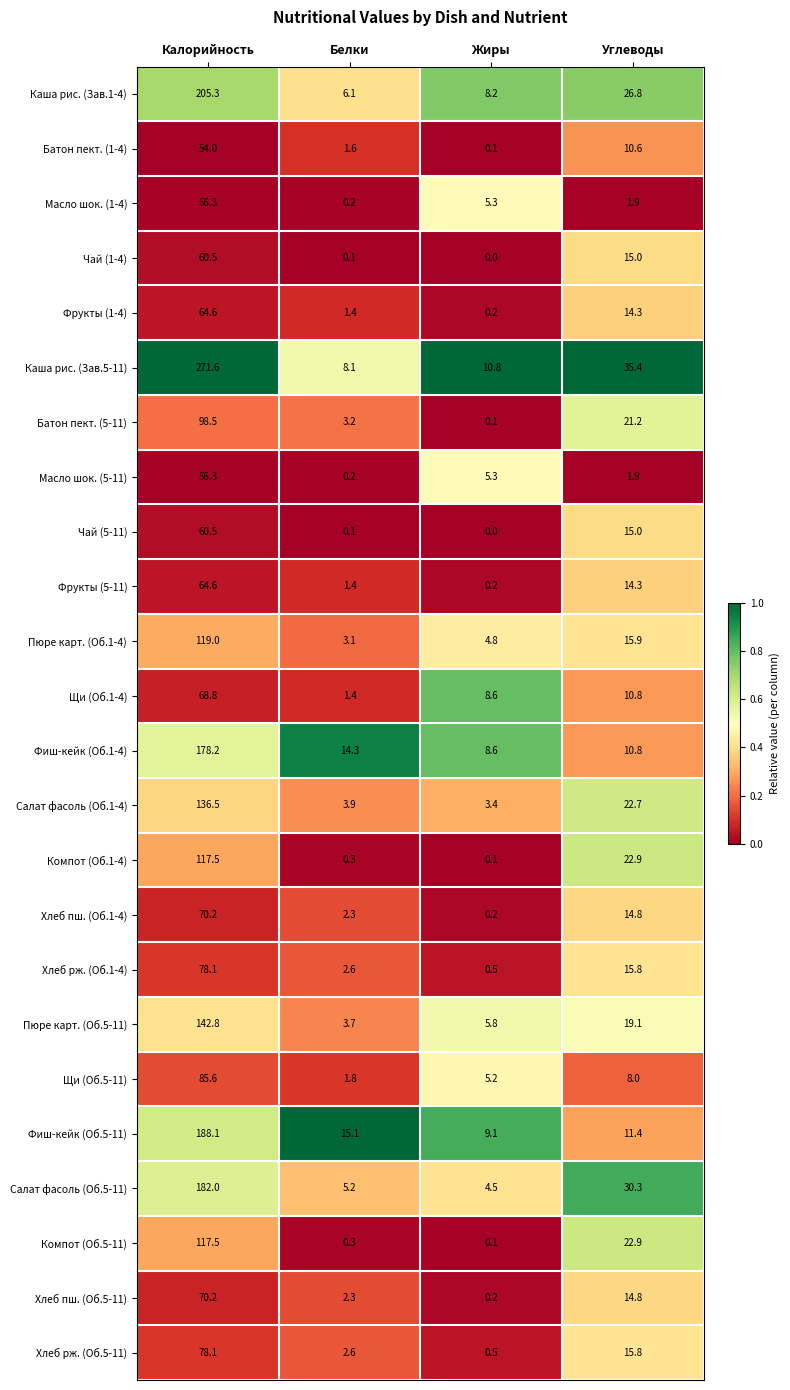

Between Калорийность and Белки, which series saw the biggest shift?

Каша рис. (Зав.5-11)